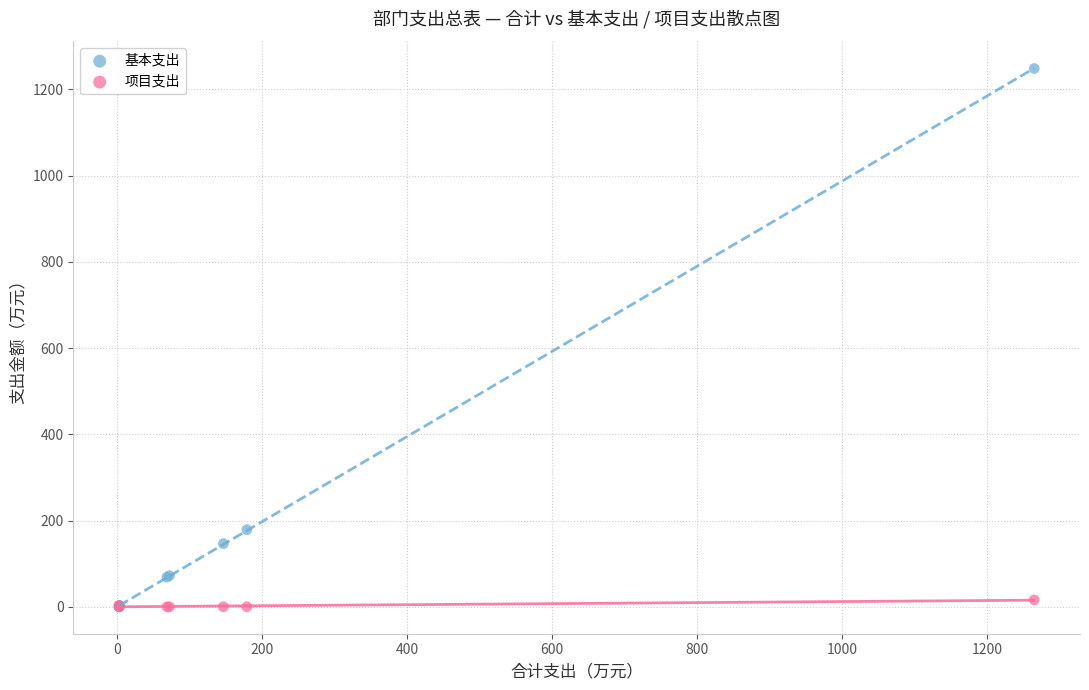

Which series reaches the maximum Y coordinate?

基本支出